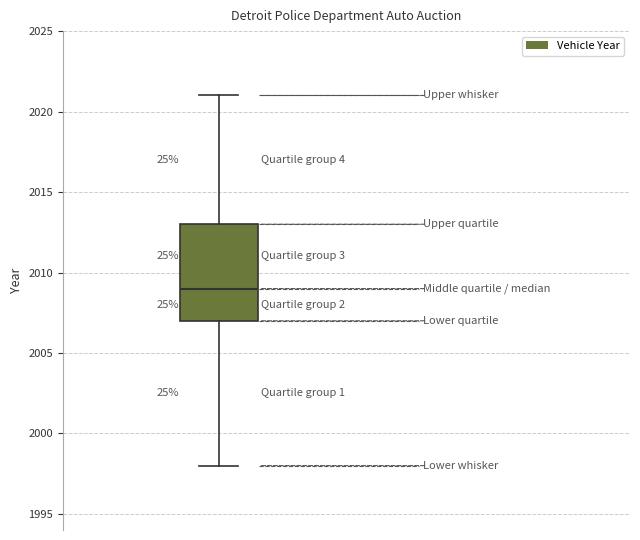

Where does the lower whisker of the box end on the y-axis? The values are not printed on the chart, so give them approximately, as read against the axis.

1998